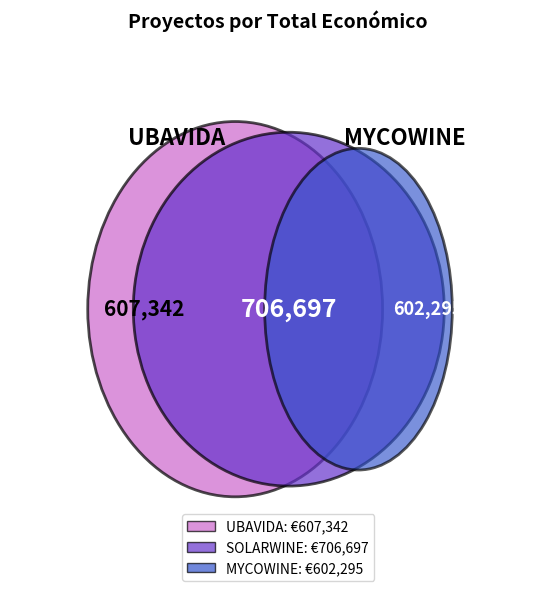

Count the number of slices in the pie.

3